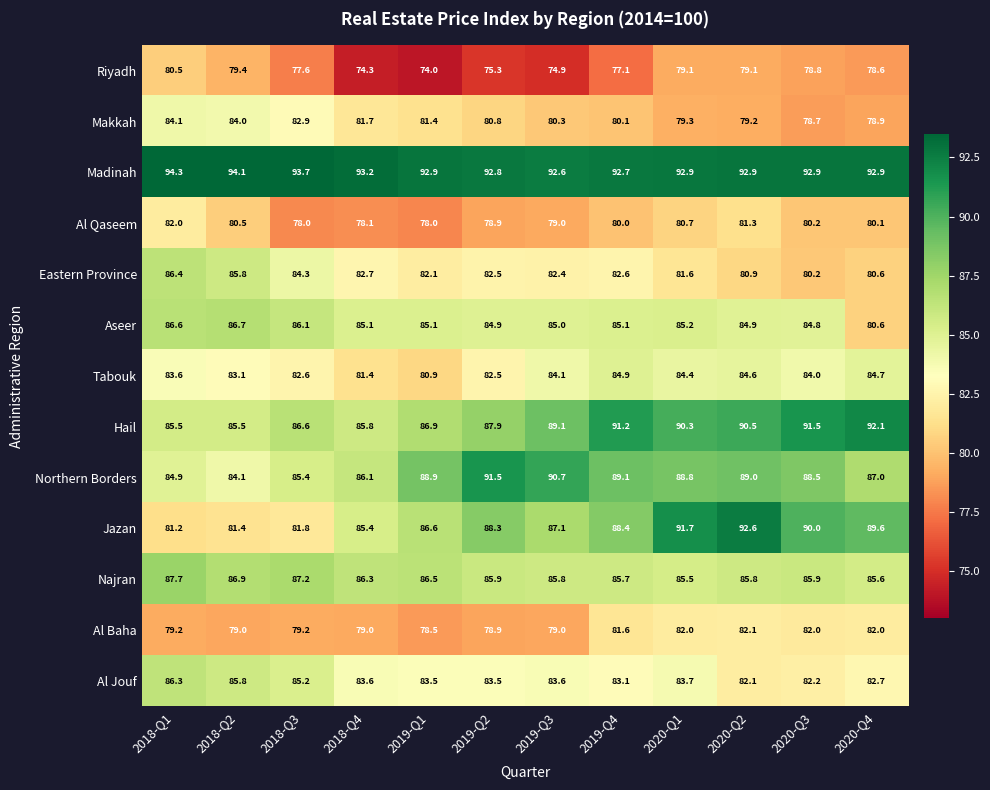

What is the average value of the Al Baha series?

80.2